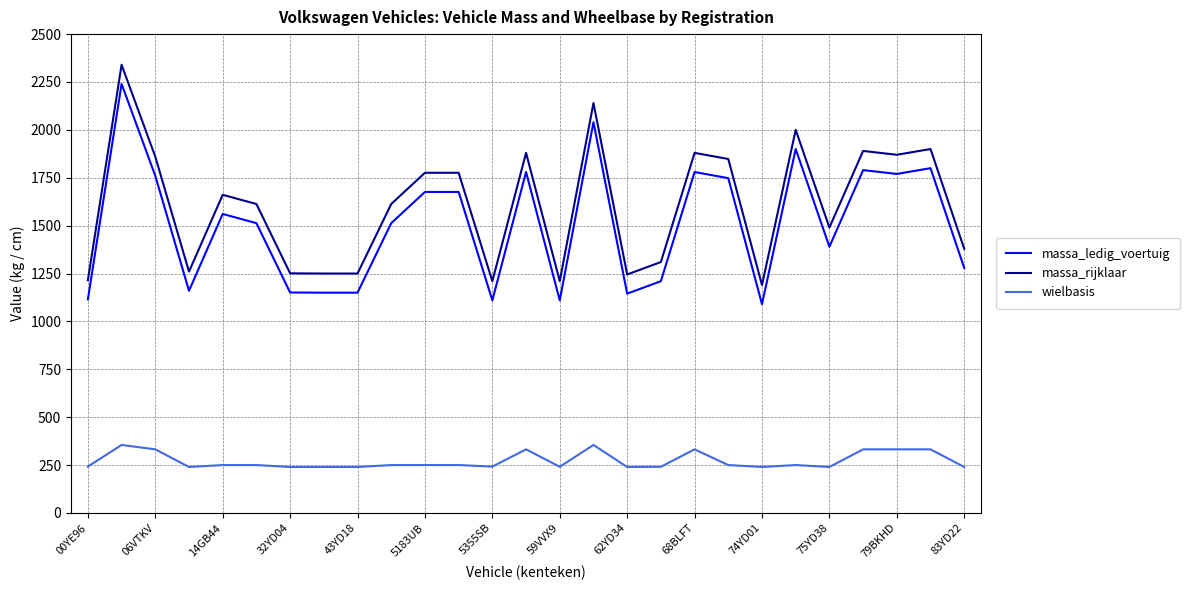

True or false: massa_rijklaar and massa_ledig_voertuig intersect in this chart.

False